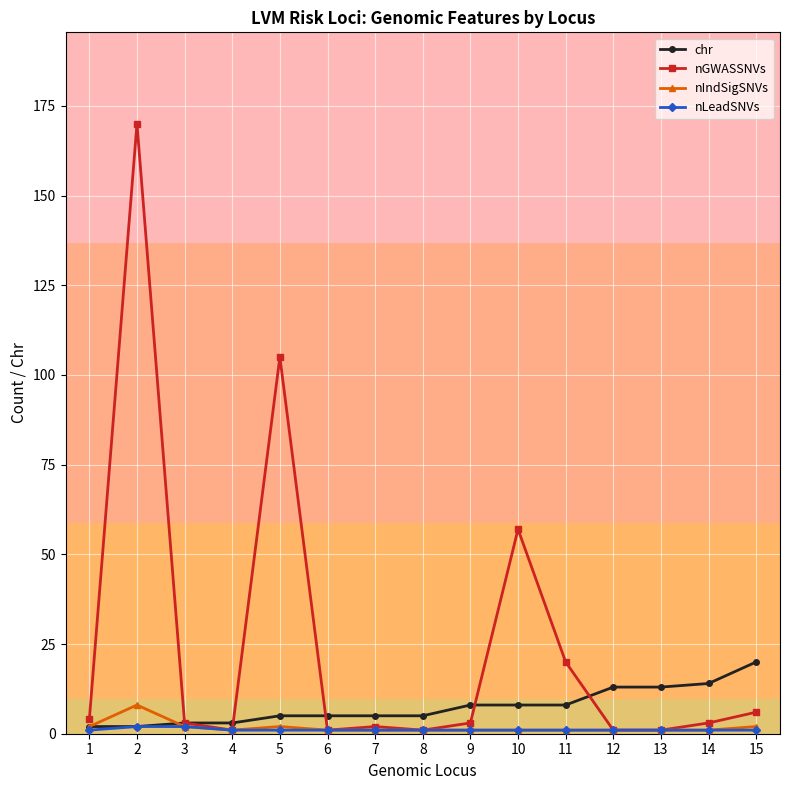

How many distinct data groups are displayed?

4